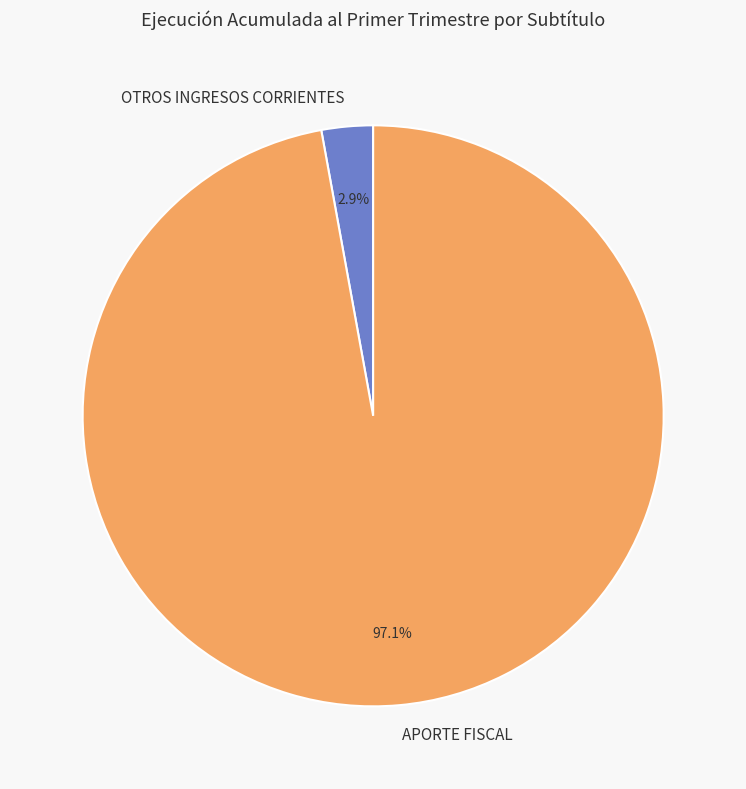

What percentage do APORTE FISCAL and OTROS INGRESOS CORRIENTES together represent?

100.0%